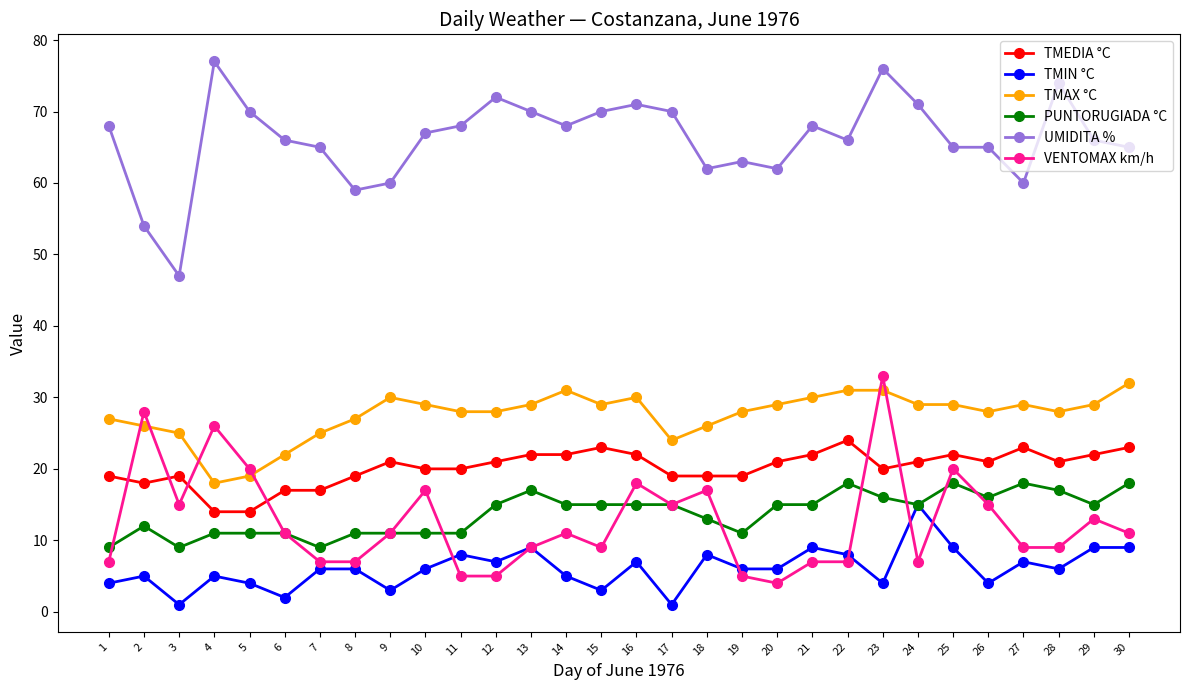

True or false: TMAX °C has more than 1 interior local peaks.

True